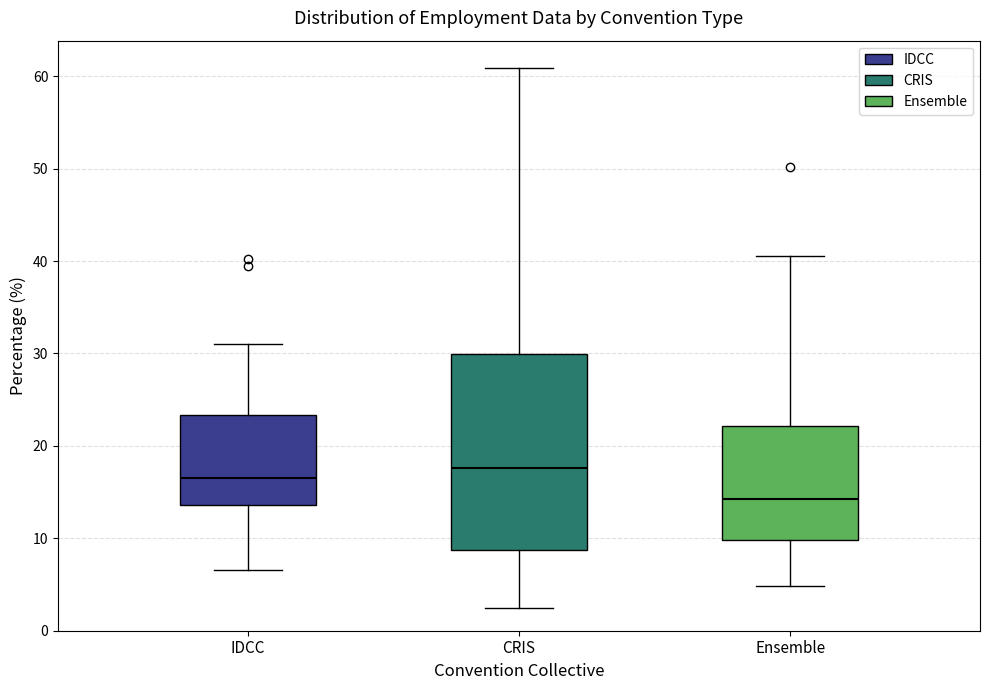

Which box is the tallest, from its lower edge to its upper edge?

CRIS